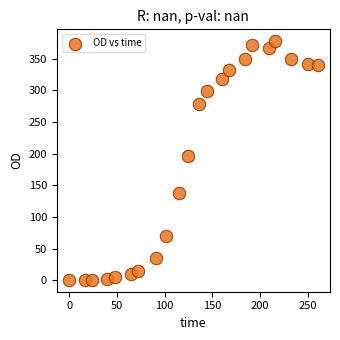

What Y value in the scatter plot is closest to 189?

196.9